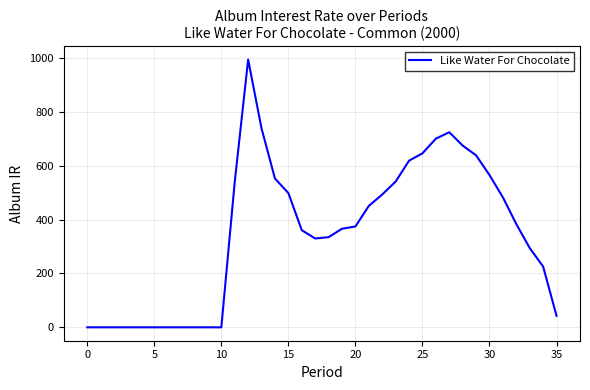

Count the number of categories in the chart.

36